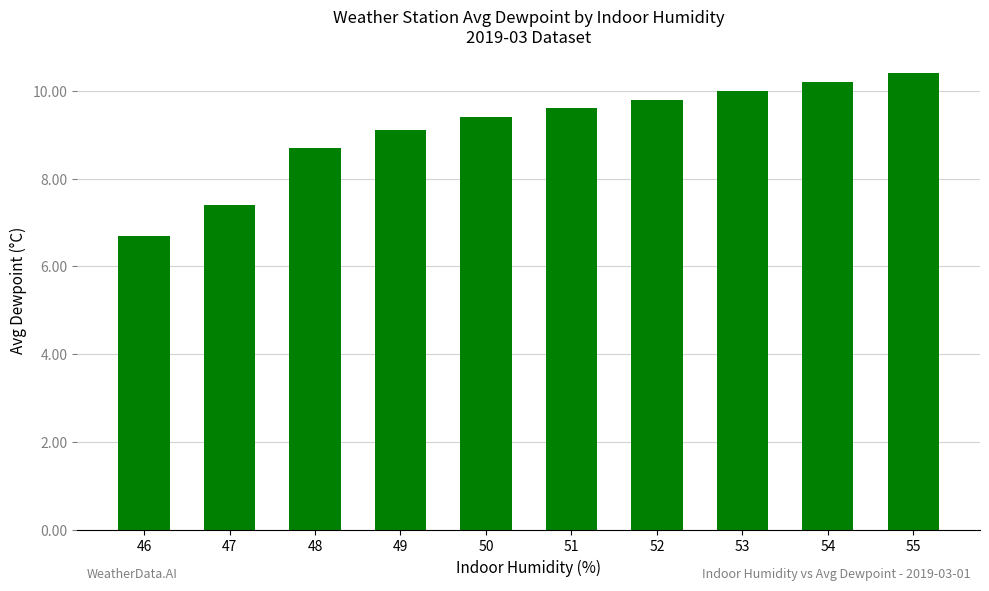

The value at 55 is 10.4. True or false?

True